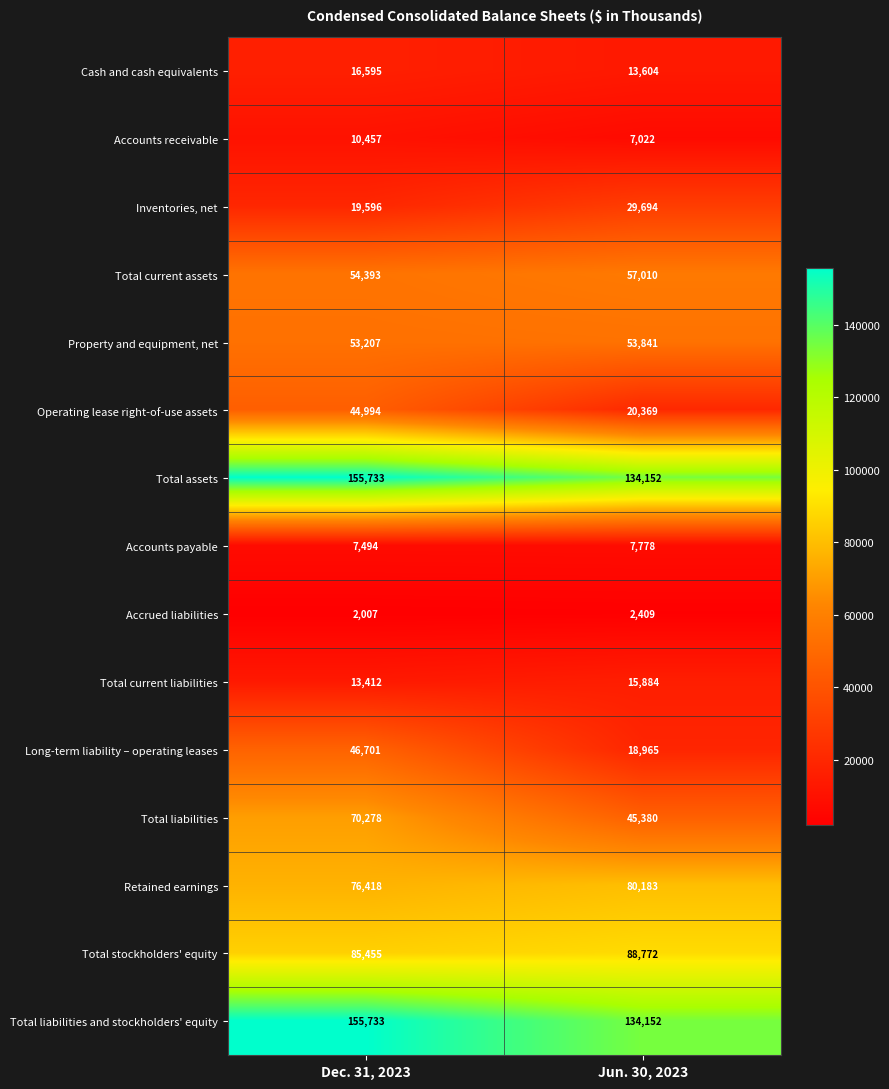

Count the number of categories in the chart.

2